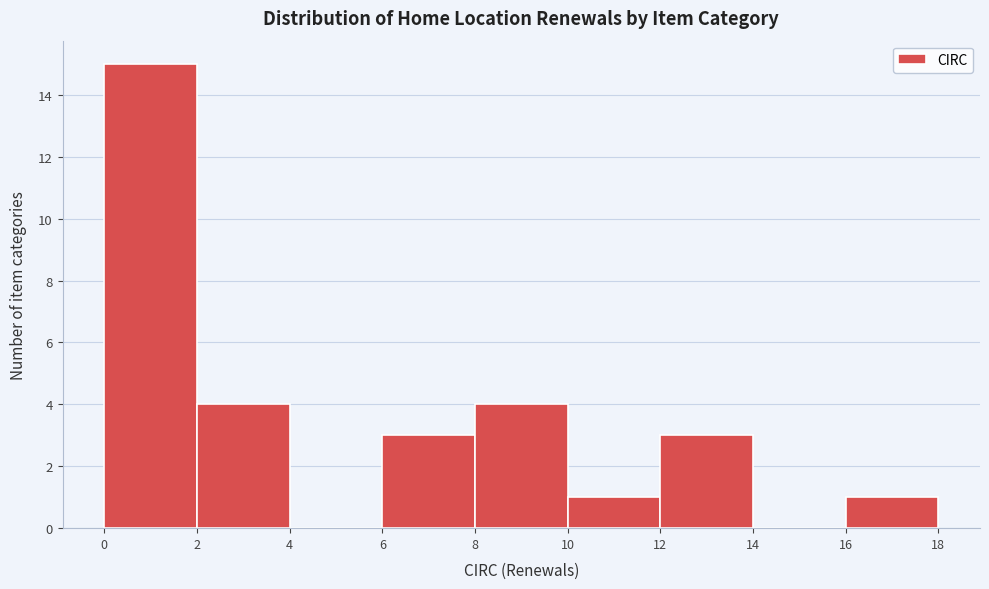

What is the height of the bar covering 6 to 8 on the x-axis? The values are not printed on the chart, so give them approximately, as read against the axis.

3